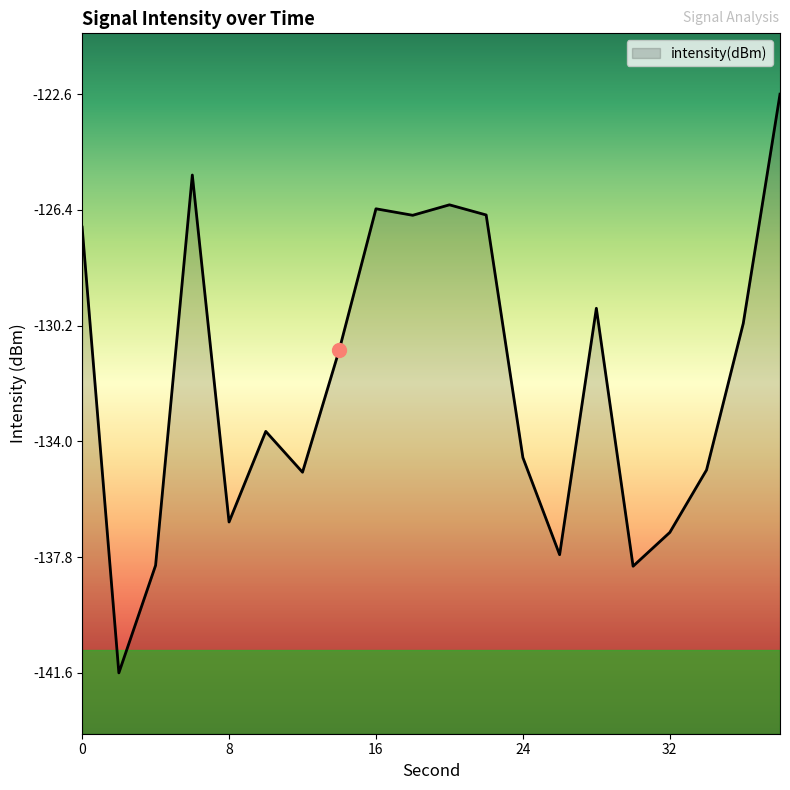

What is the value of the 5th point from the left?

-136.6